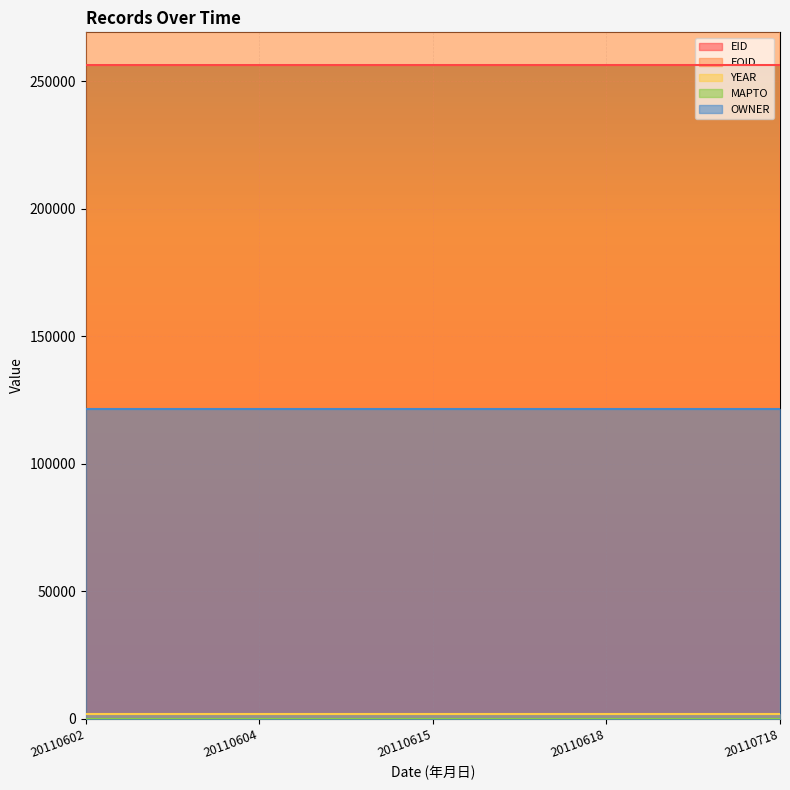

The value of OWNER at 20110618 is 121546. True or false?

True